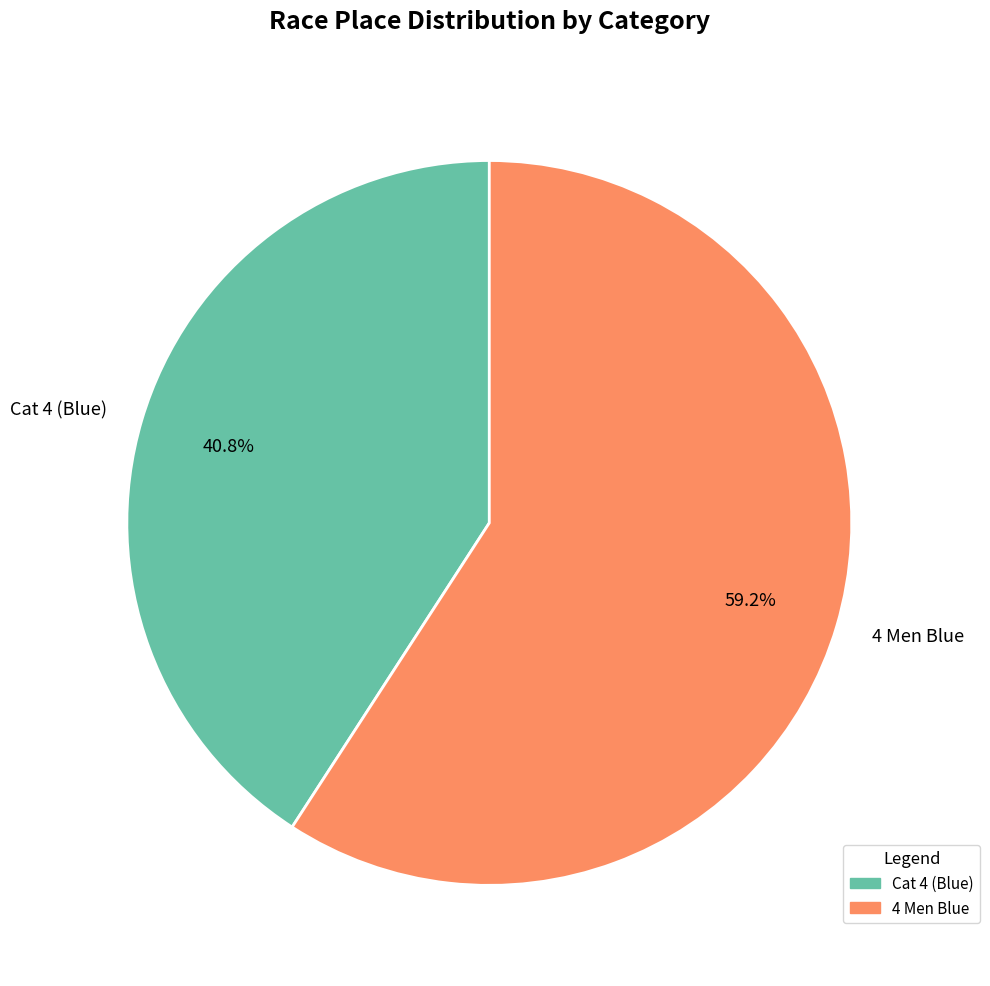

To the nearest percent, what percentage of the pie is 4 Men Blue?

59%